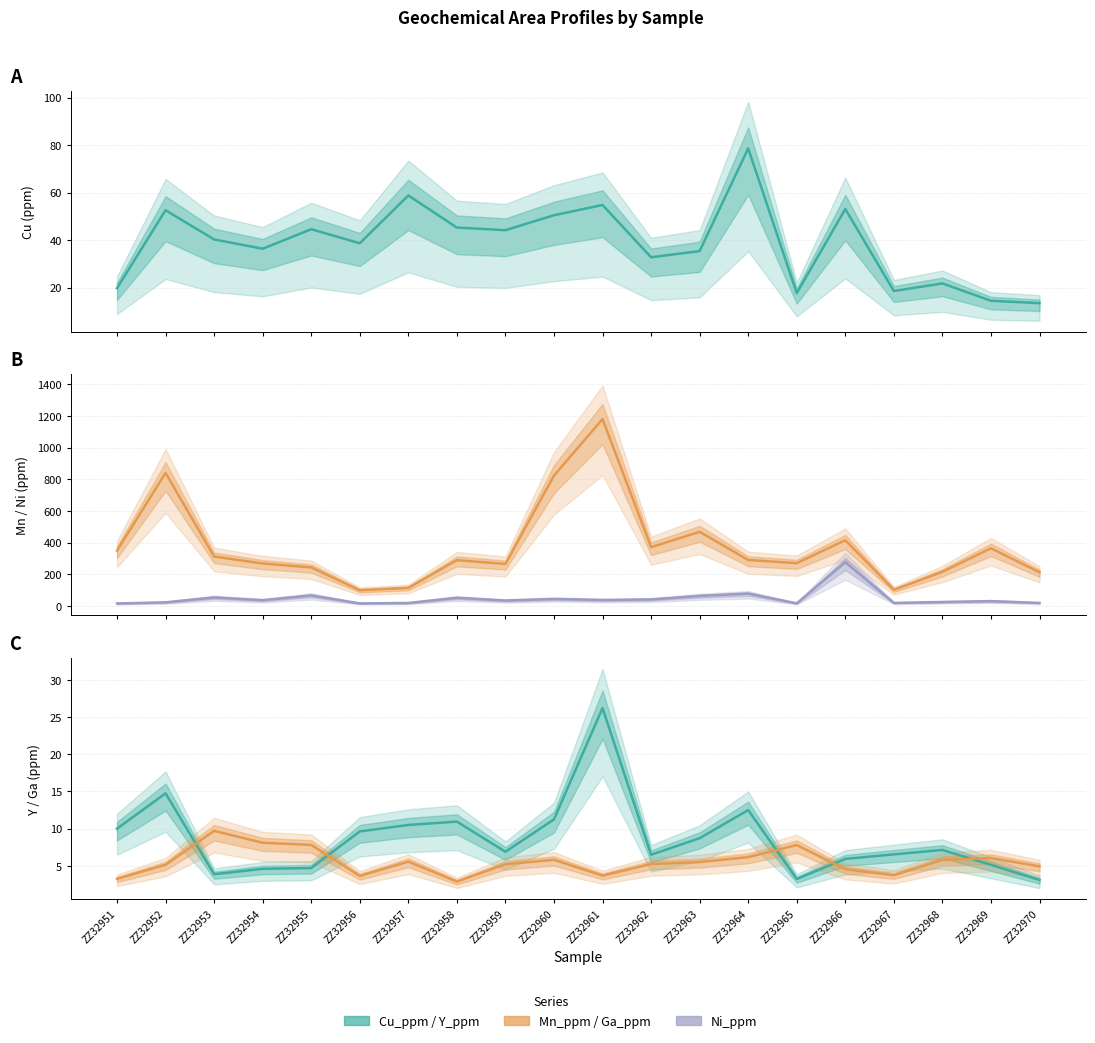

Reading right to left, extract all data points from this chart.

Cu_ppm: 13.5	14.5	21.8	18.6	53.1	17.7	78.6	35.4	32.8	54.8	50.5	44.2	45.3	58.8	38.7	44.6	36.4	40.3	52.6	19.8
Mn_ppm: 212.0	364.0	215.0	102.0	415.0	270.0	290.0	468.0	371.0	1180.0	823.0	265.0	289.0	114.0	99.0	243.0	268.0	312.0	840.0	349.0
Ni_ppm: 18.9	30.4	24.7	19.0	276.0	16.1	77.8	63.2	40.8	37.3	44.0	34.0	51.3	18.5	15.8	66.2	36.2	53.4	22.6	15.4
Y_ppm: 3.1	5.1	7.1	6.5	5.9	3.2	12.5	8.7	6.5	26.2	11.2	6.9	10.9	10.5	9.6	4.7	4.6	3.9	14.8	10.0
Ga_ppm: 4.9	6.1	5.8	3.8	4.5	7.8	6.2	5.5	5.2	3.7	5.8	5.2	2.9	5.6	3.6	7.8	8.1	9.7	5.2	3.3